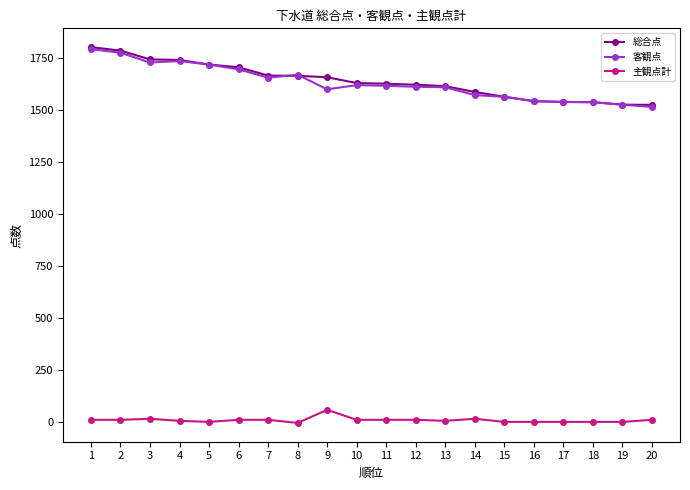

True or false: 総合点 and 主観点計 cross at least once.

False